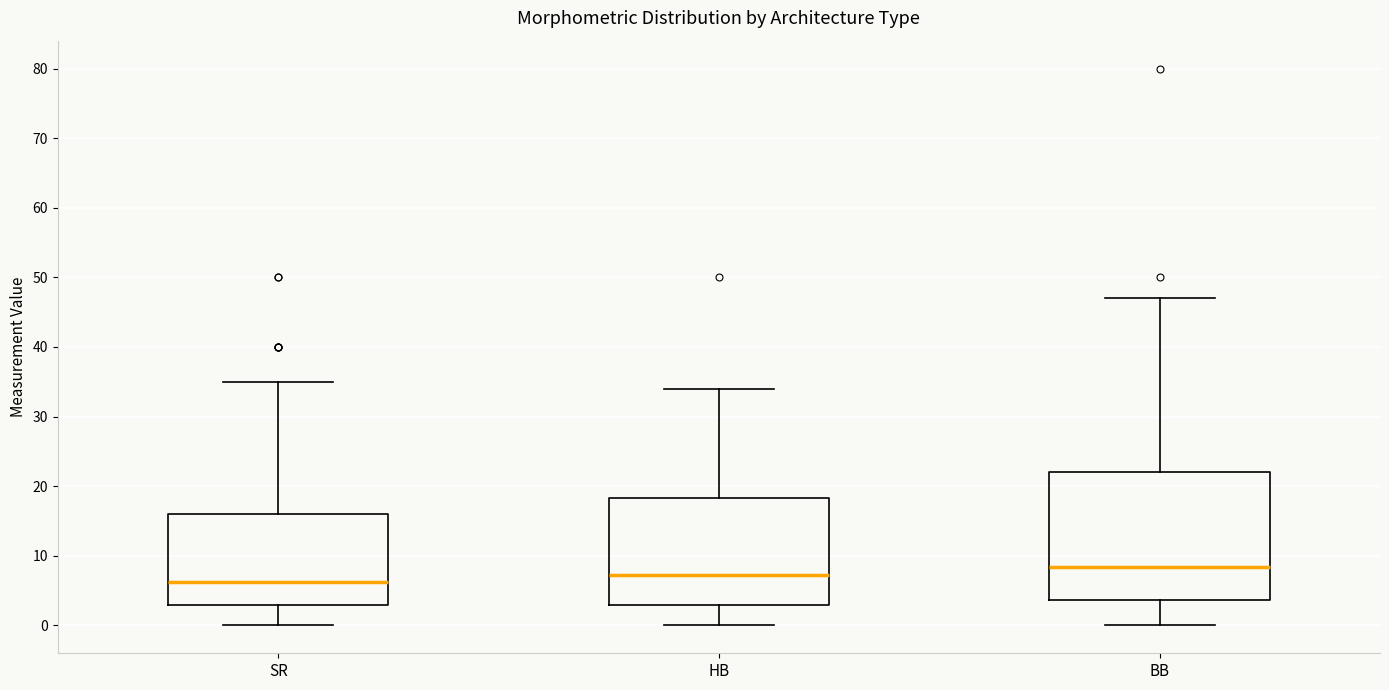

Reading left to right, read every box against the y-axis: the position of its median line, the range the box covers, and the ends of its whiskers. The values are not printed on the chart, so give them approximately, as read against the axis.

SR: median 6, box 3 to 16, whiskers 0 to 35
HB: median 7, box 3 to 18, whiskers 0 to 34
BB: median 8, box 4 to 22, whiskers 0 to 47